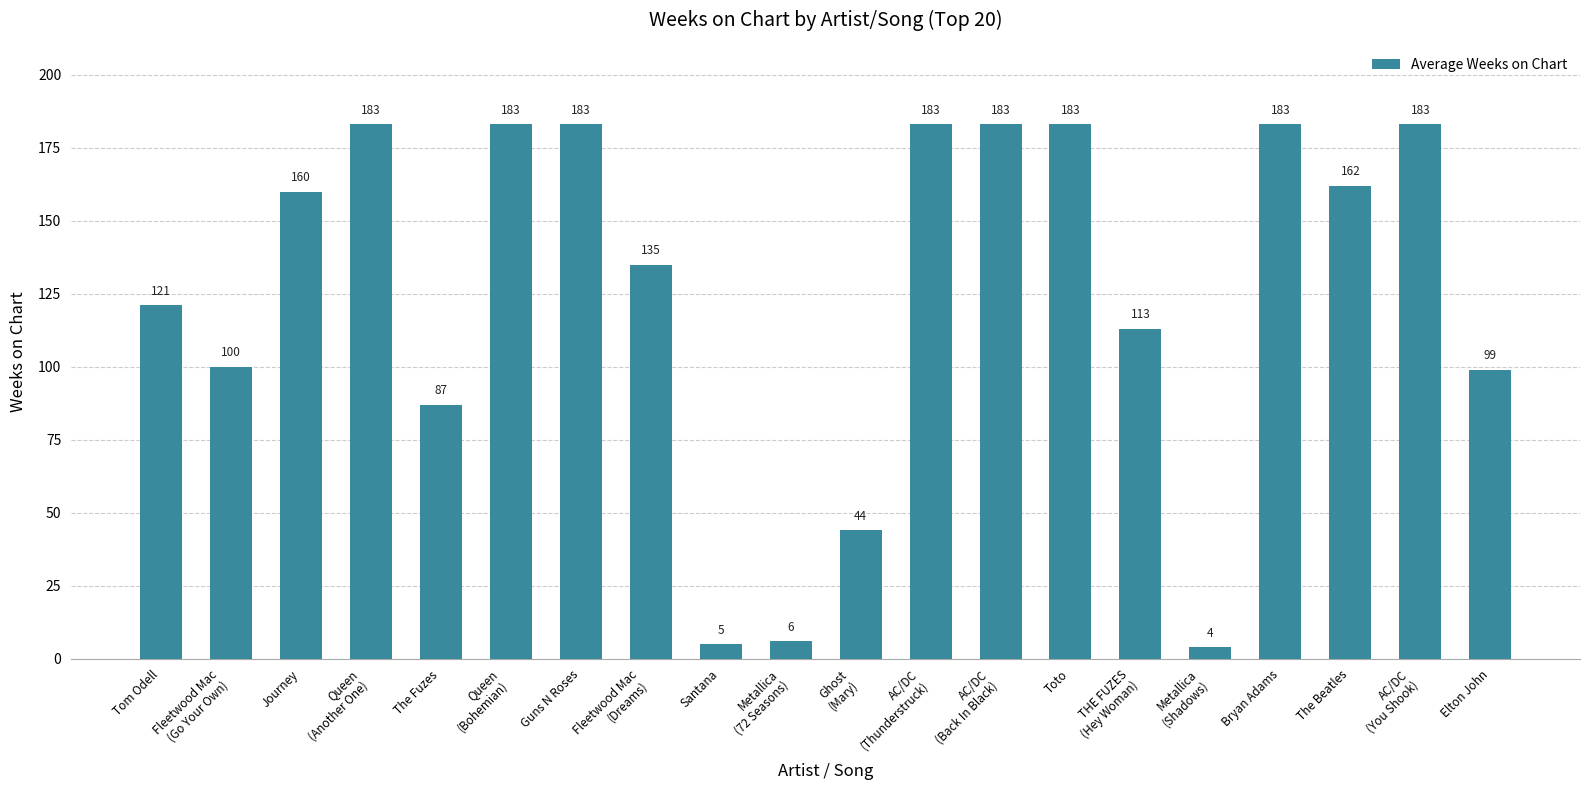

How many bars are there in total?

20